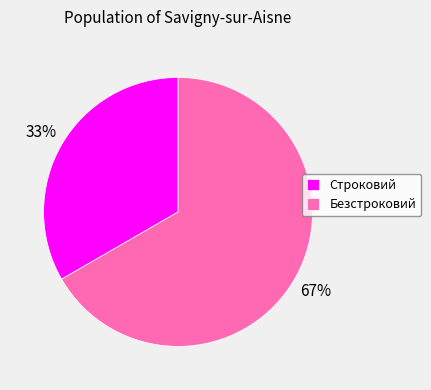

What percentage is the Строковий slice, to the nearest percent?

33%